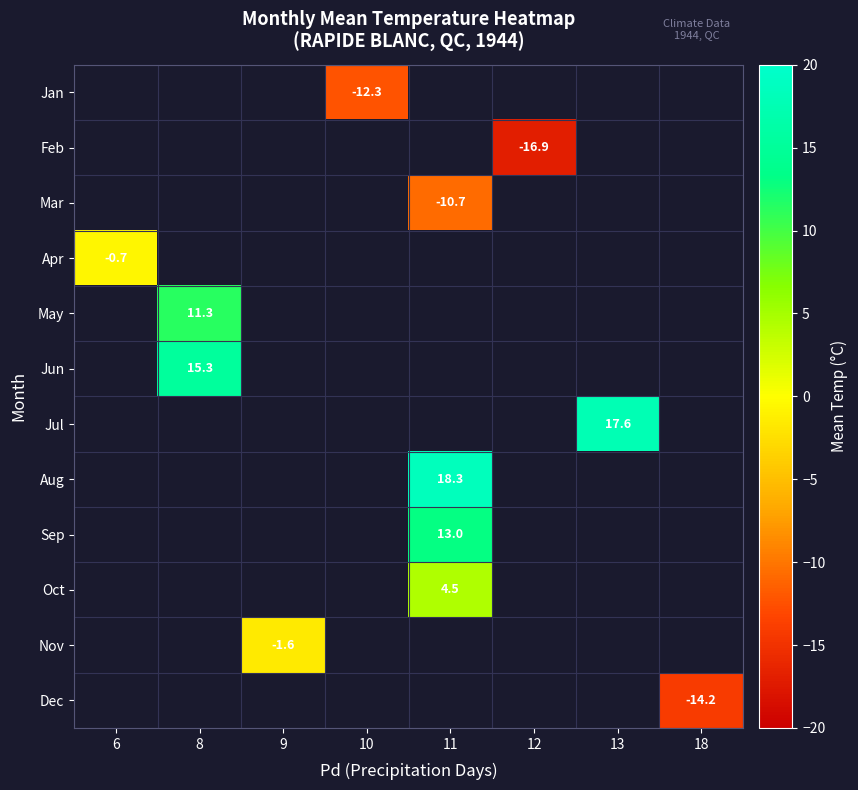

Where does the row_9 series first go above 4?

11